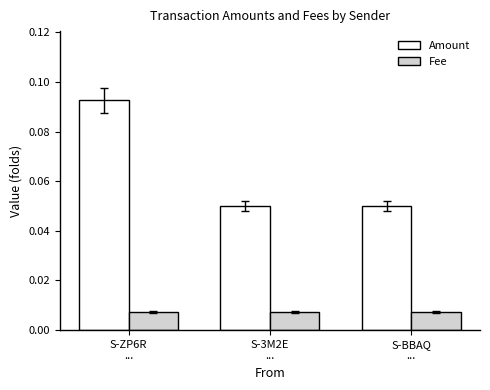

What are all the series names shown in the legend?

Amount, Fee